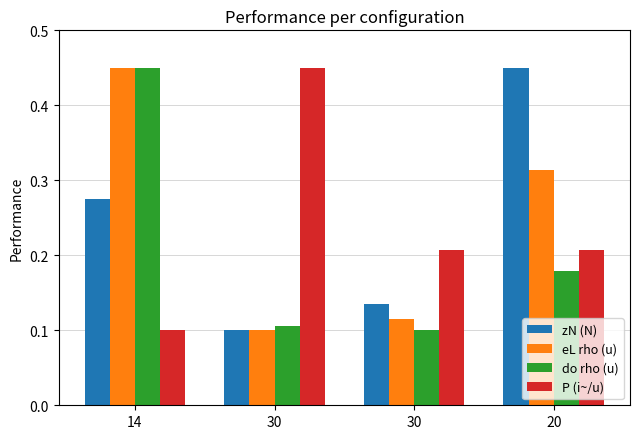

Which series has the widest spread of values?

zN (N)